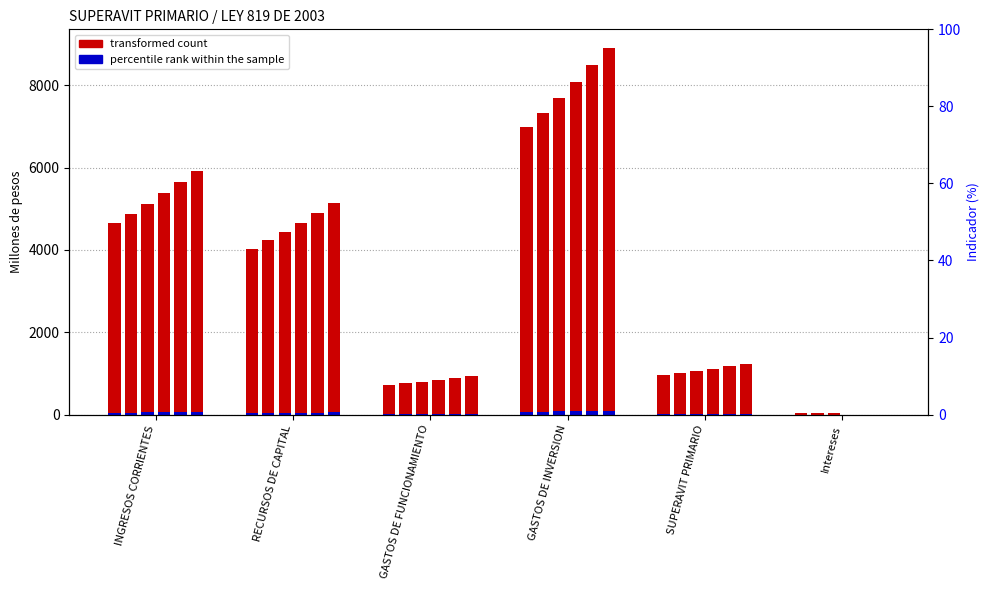

Which series has the largest range (max minus min)?

transformed count